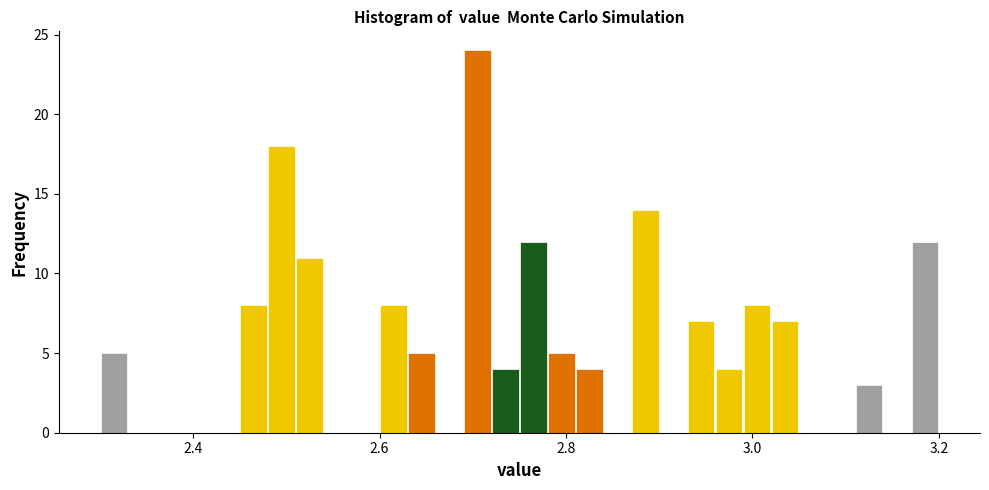

Around what value on the x-axis is the tallest bar? Give the approximate position of its centre, as read against the axis.

2.70